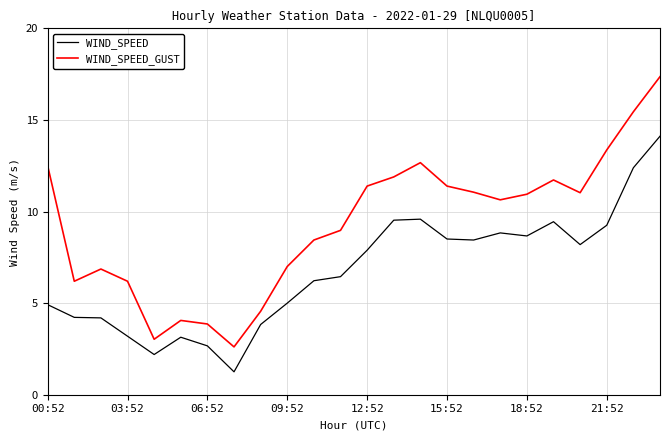

Which series has the largest total across all categories?

WIND_SPEED_GUST